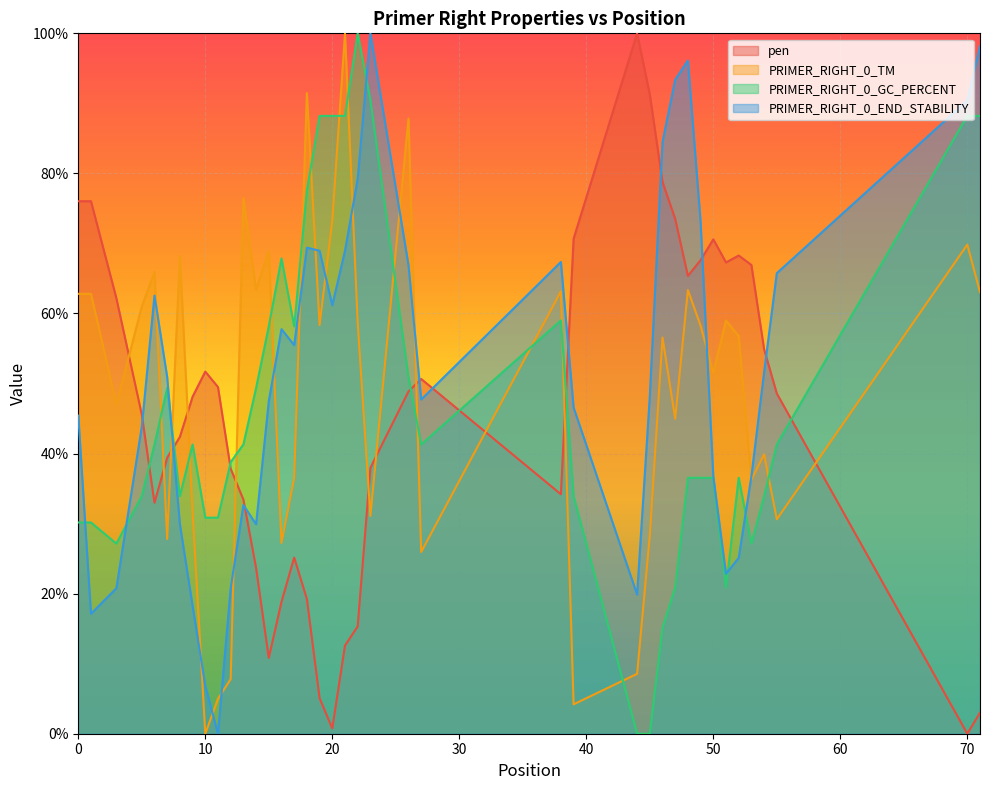

The PRIMER_RIGHT_0_GC_PERCENT series shows 23.0 at 70. True or false?

False